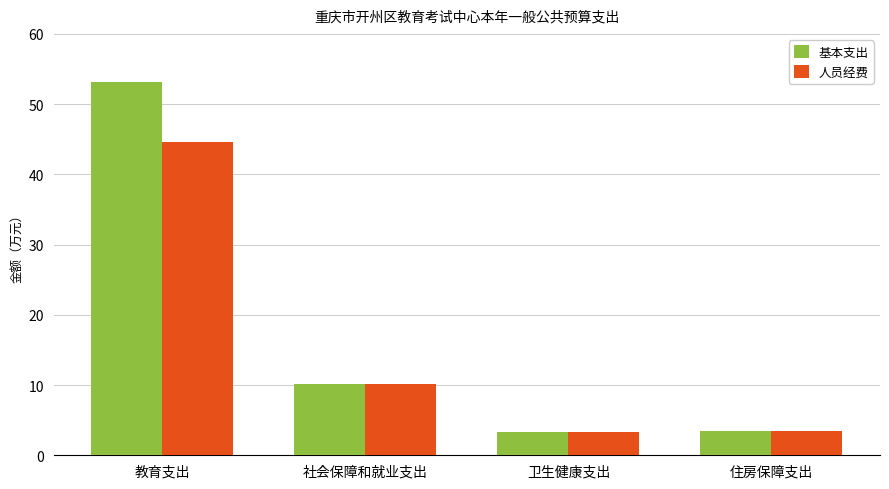

Is it true that 人员经费 equals 3.4 at 卫生健康支出?

True